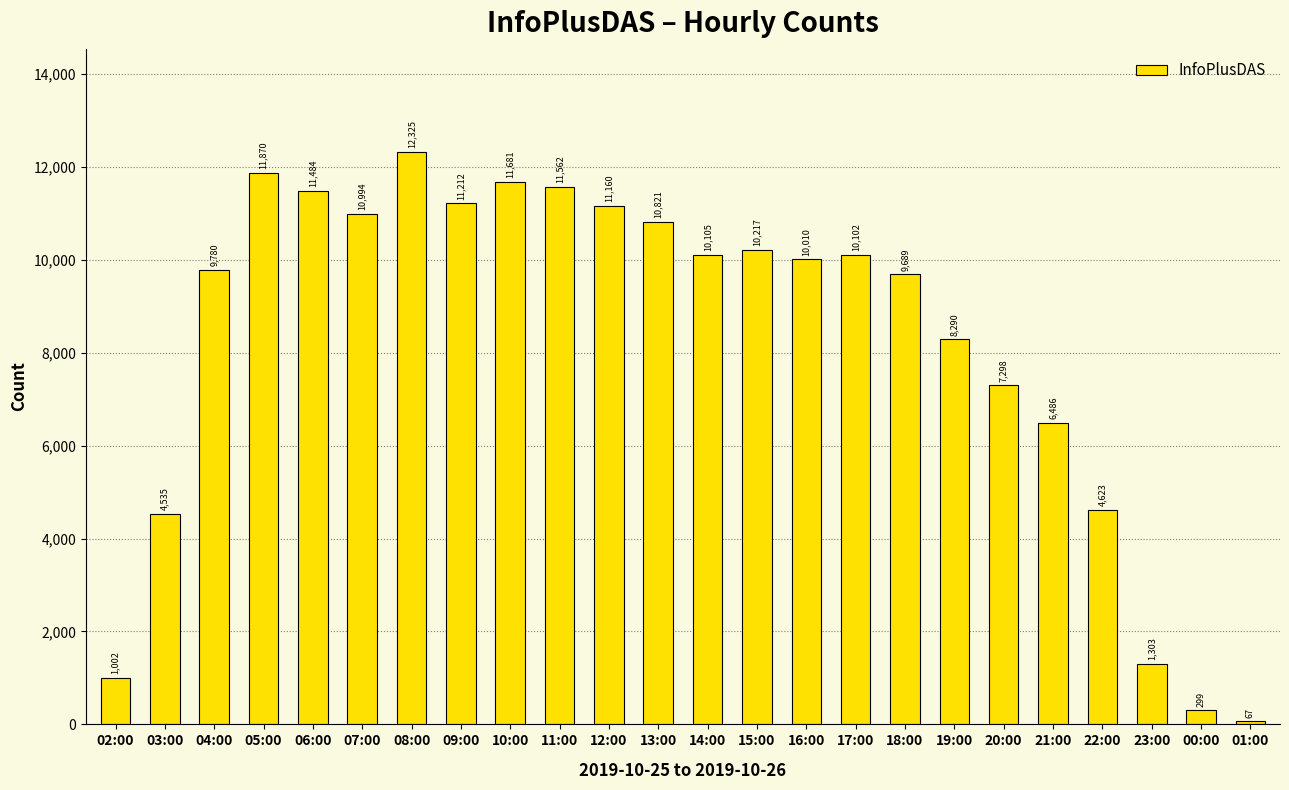

What is the ratio of the value at 04:00 to the value at 16:00?

1.0